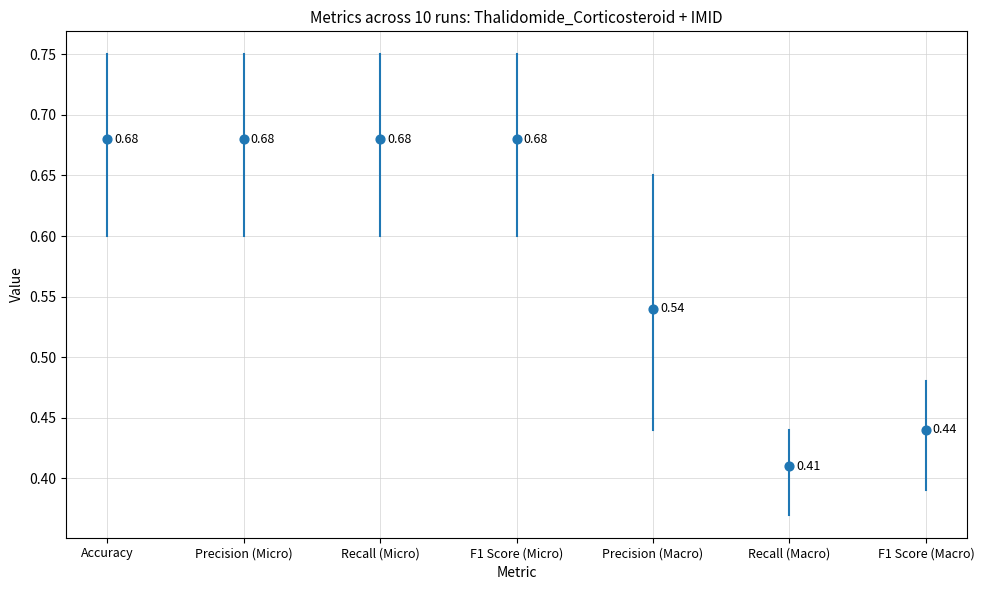

What is the range of Y values (max minus min)?

0.3